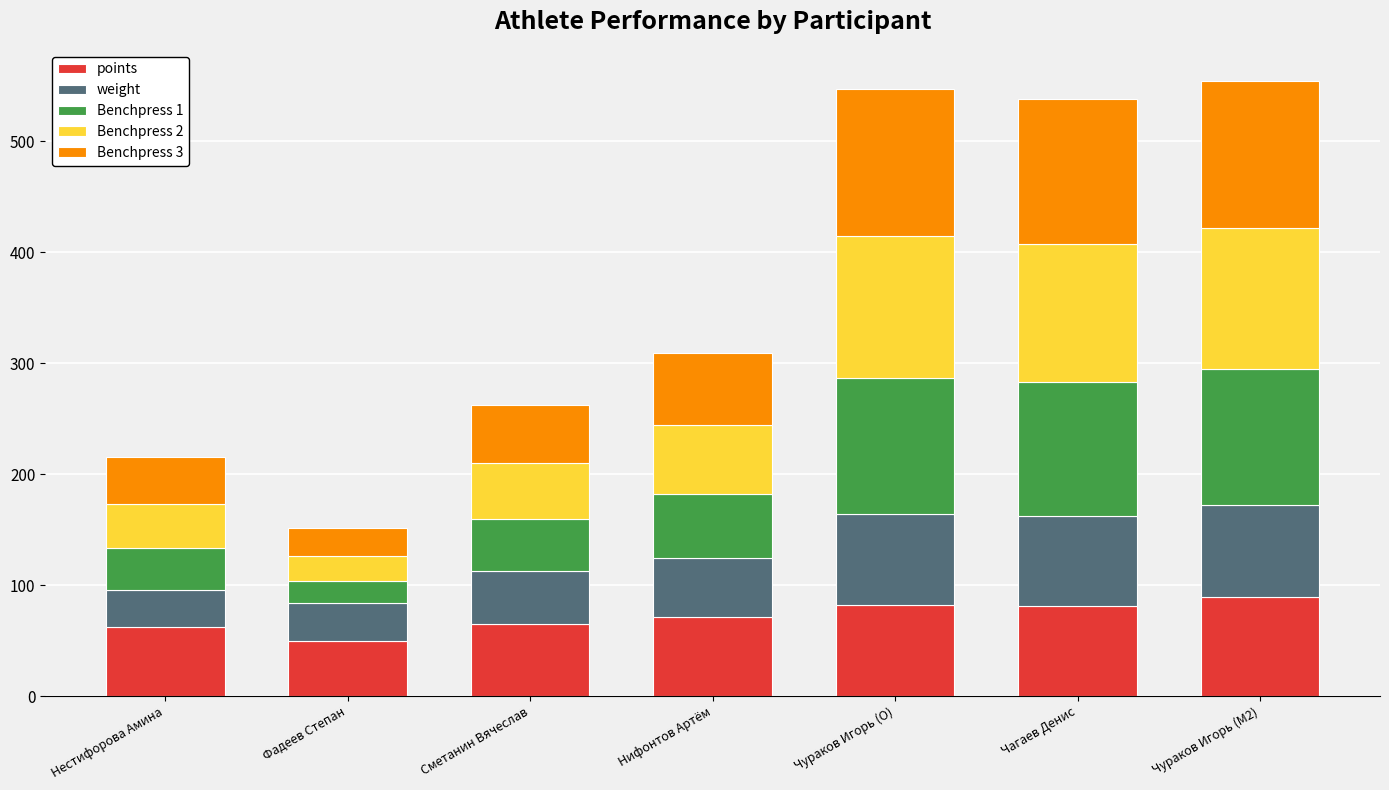

What is the total value across all series at Нестифорова Амина?

215.6